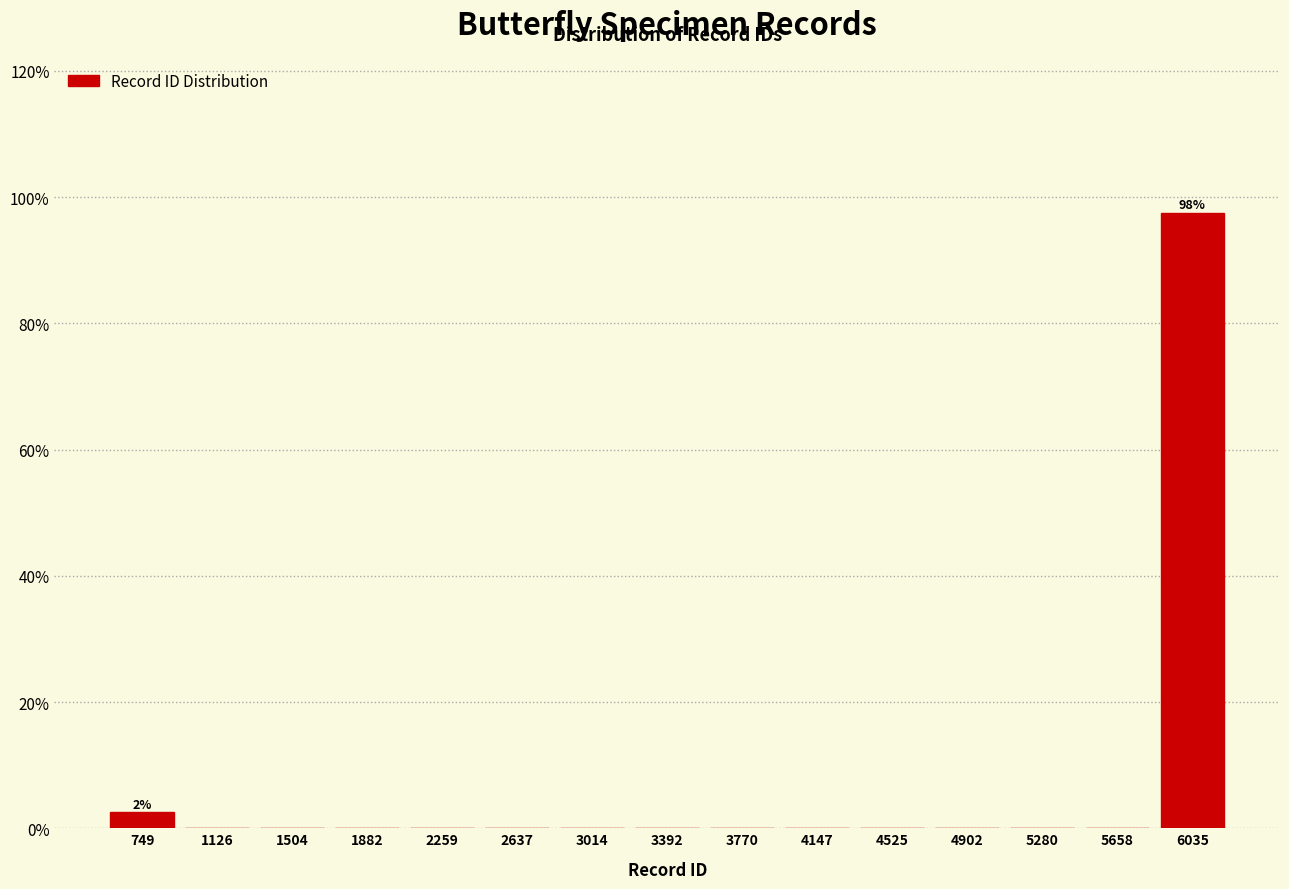

Which range on the x-axis has the tallest bar?

5850 to 6200